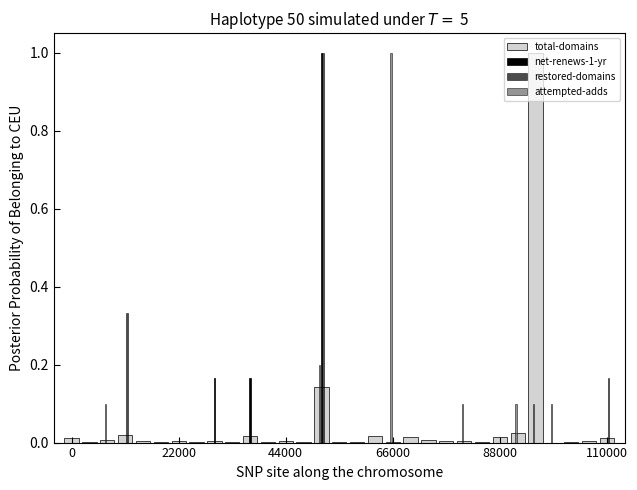

How many series are shown in this chart?

4